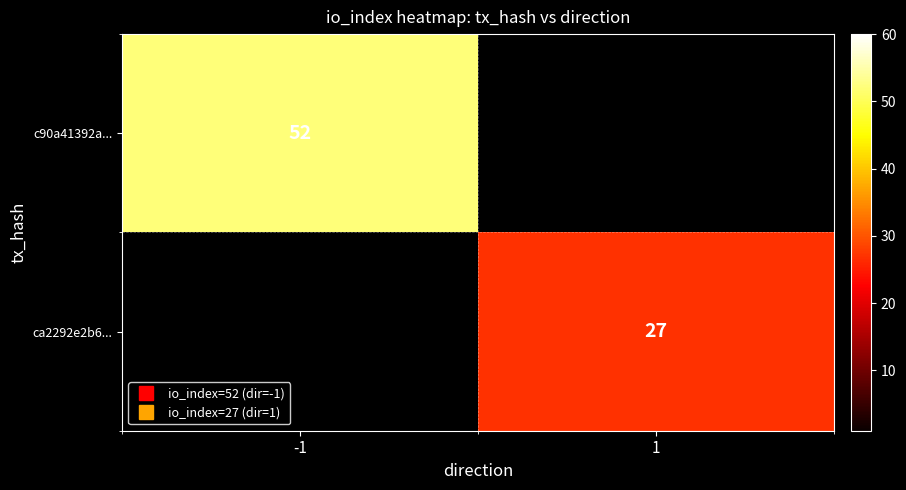

Which category has the lowest value across all series?

1